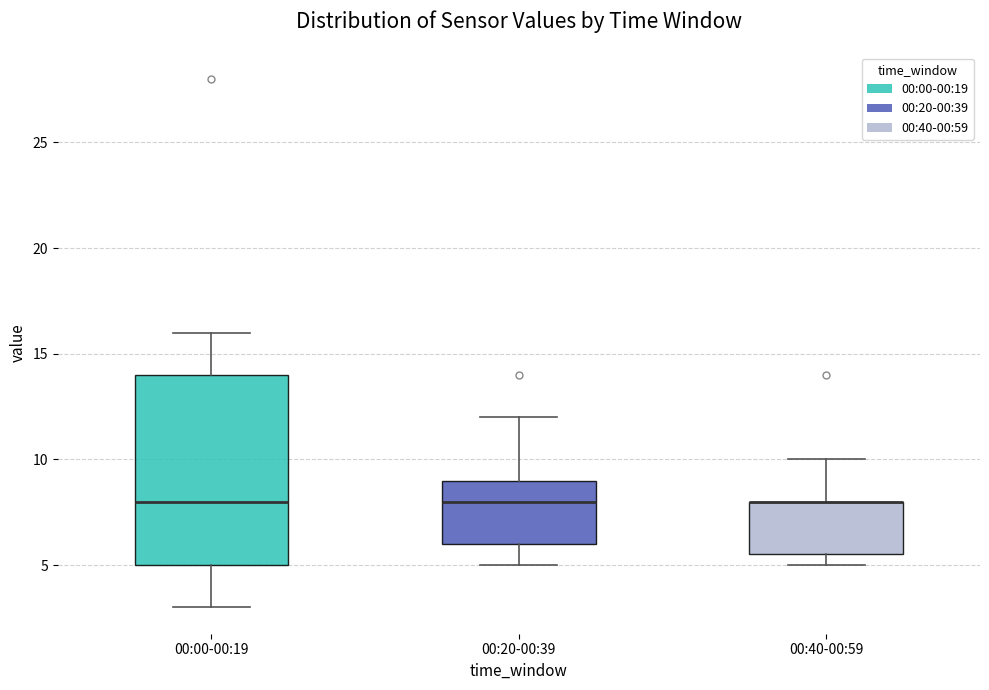

Comparing the boxes themselves (not the whiskers), which one is the tallest?

00:00-00:19